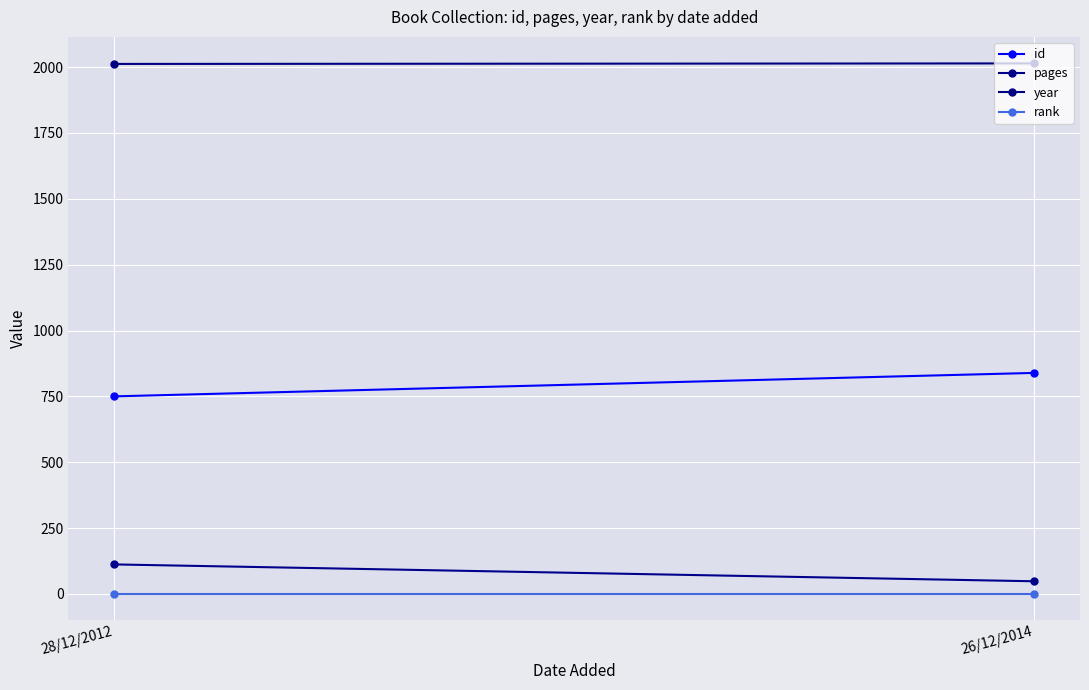

Reading left to right, list all the values displayed in this chart.

id: 28/12/2012=750	26/12/2014=839
pages: 28/12/2012=112	26/12/2014=48
year: 28/12/2012=2012	26/12/2014=2014
rank: 28/12/2012=1	26/12/2014=1